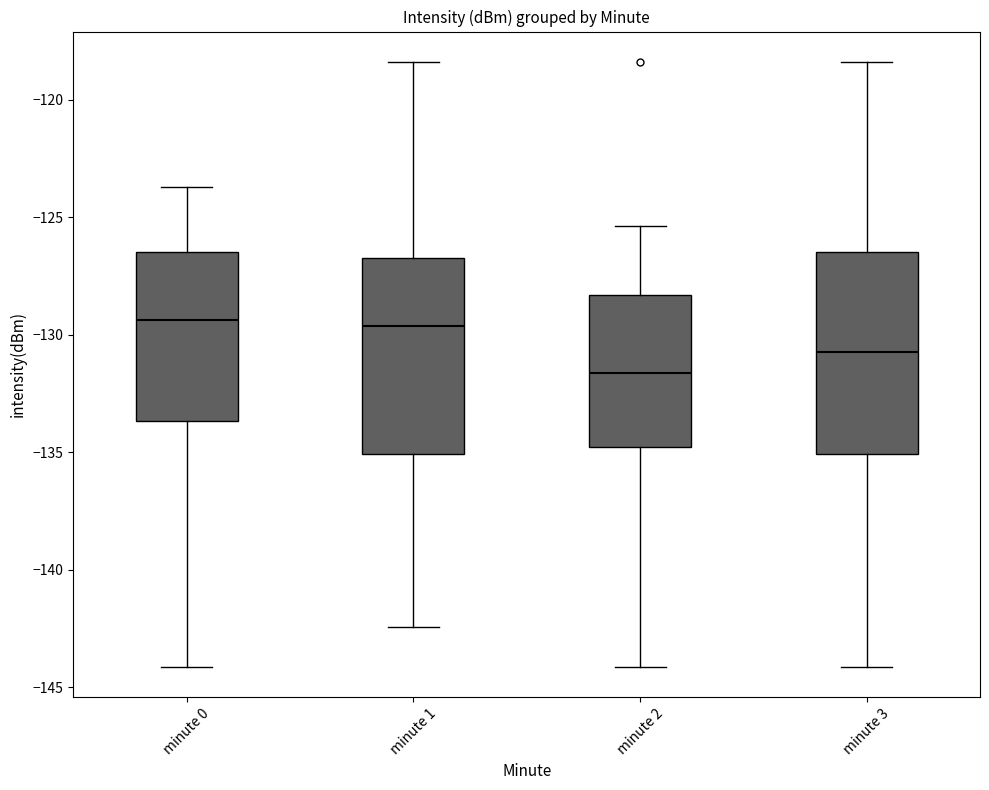

Reading left to right, transcribe this box plot: for each box, give where its median line is, the range the box spans, and where its two whiskers end, as read against the y-axis. The values are not printed on the chart, so give them approximately, as read against the axis.

minute 0: median -129.5, box -133.5 to -126.5, whiskers -144.0 to -123.5
minute 1: median -129.5, box -135.0 to -126.5, whiskers -142.5 to -118.5
minute 2: median -131.5, box -135.0 to -128.5, whiskers -144.0 to -125.5
minute 3: median -131.0, box -135.0 to -126.5, whiskers -144.0 to -118.5